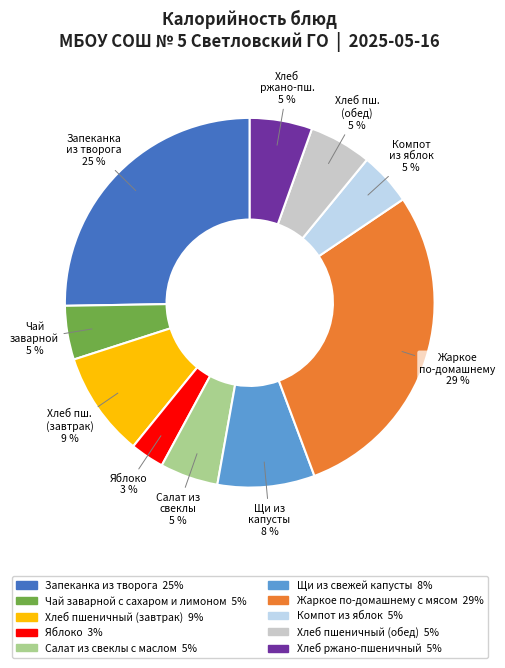

Between Яблоко and Щи из свежей капусты, which is larger?

Щи из свежей капусты